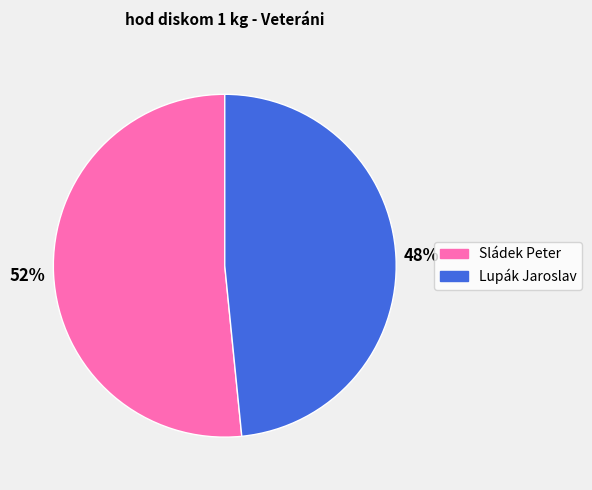

Do Lupák Jaroslav and Sládek Peter together represent more than half of the pie?

Yes